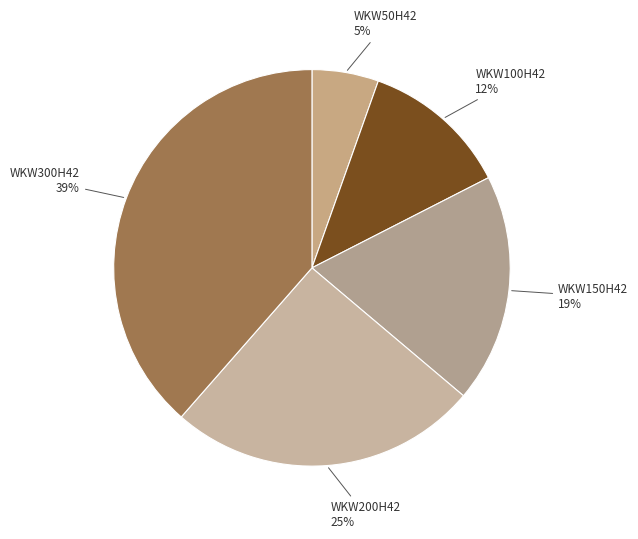

Rank the categories by value from lowest to highest.

WKW50H42, WKW100H42, WKW150H42, WKW200H42, WKW300H42